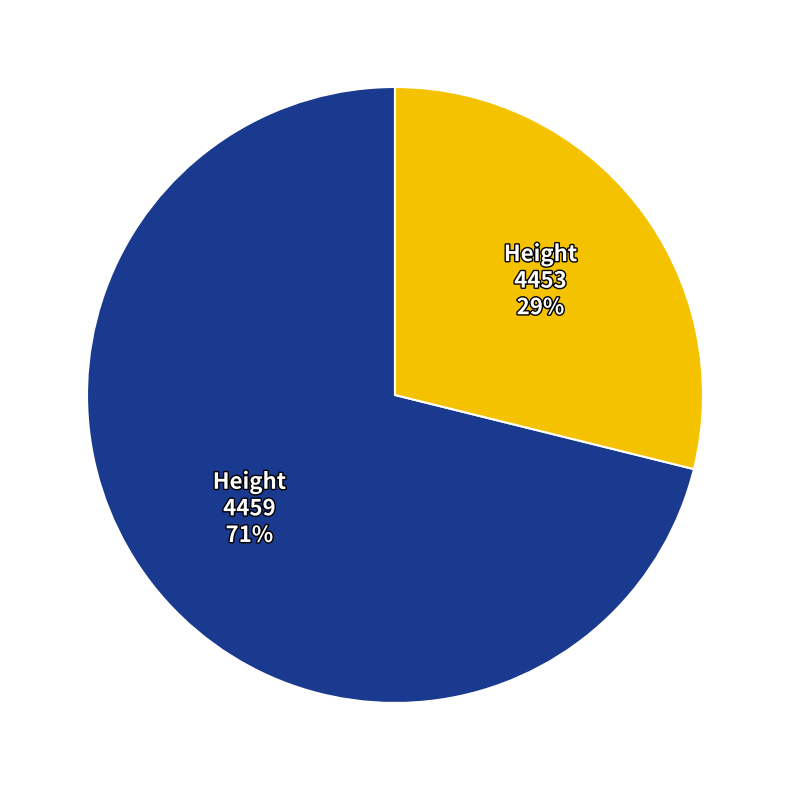

Is it true that Height 4453 is 23% of the pie?

False